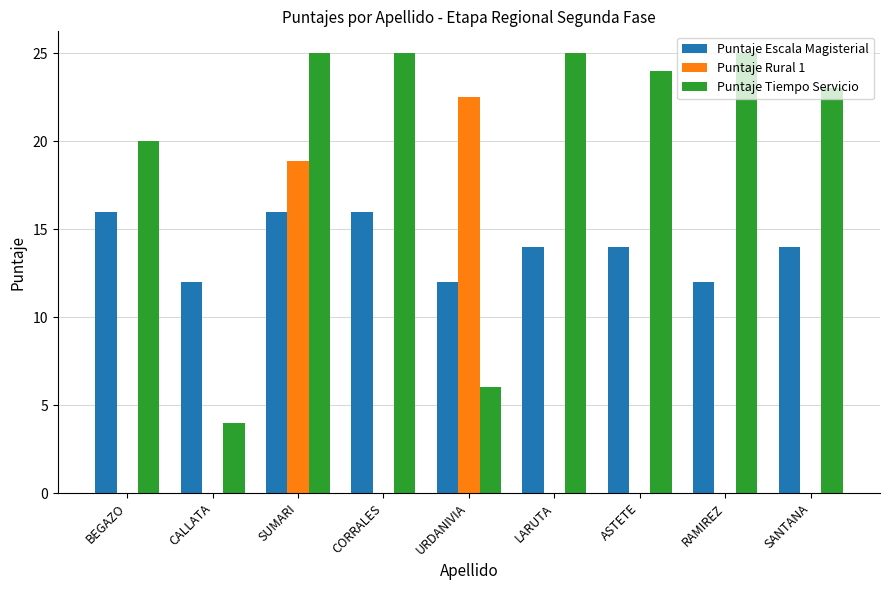

Reading left to right, transcribe all the data shown in this chart.

Puntaje Escala Magisterial: 16.0	12.0	16.0	16.0	12.0	14.0	14.0	12.0	14.0
Puntaje Rural 1: 0.0	0.0	18.9	0.0	22.5	0.0	0.0	0.0	0.0
Puntaje Tiempo Servicio: 20.0	4.0	25.0	25.0	6.0	25.0	24.0	25.0	23.0